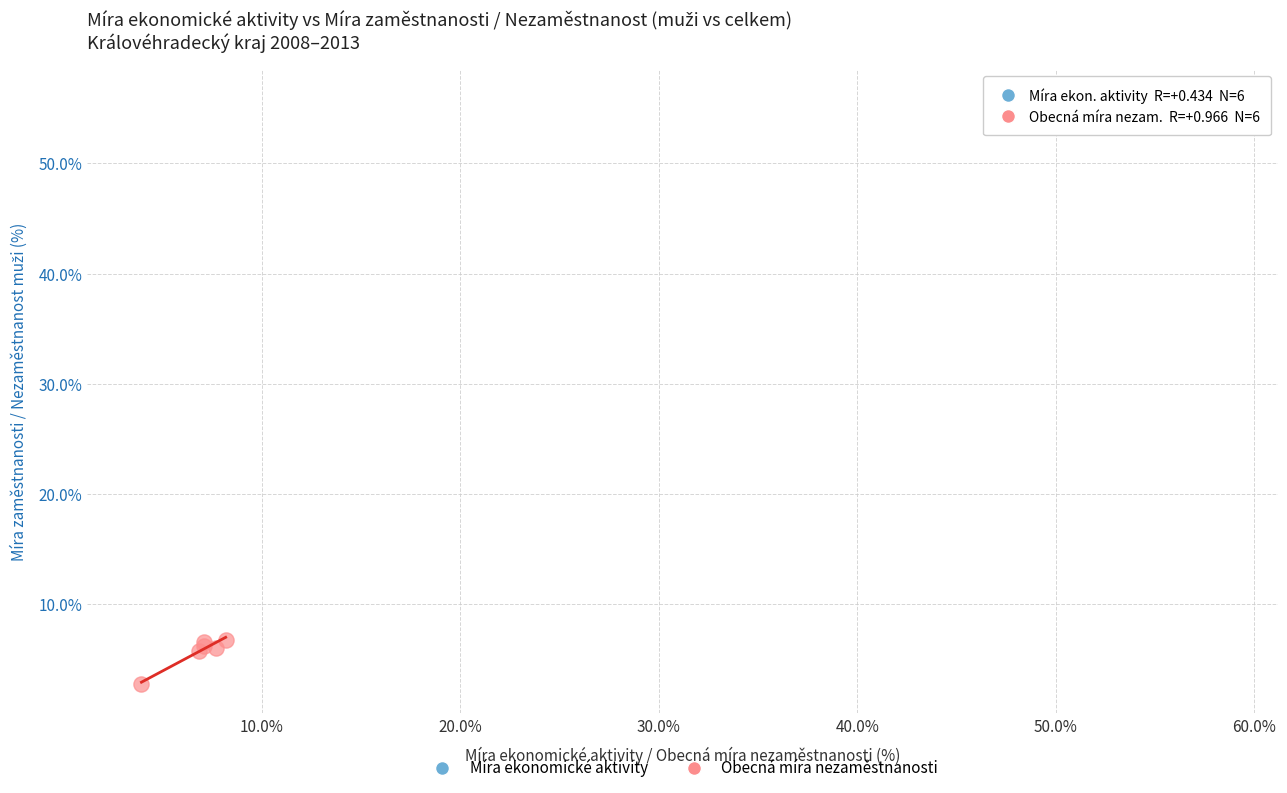

Which series reaches the maximum Y coordinate?

Míra ekonomické aktivity